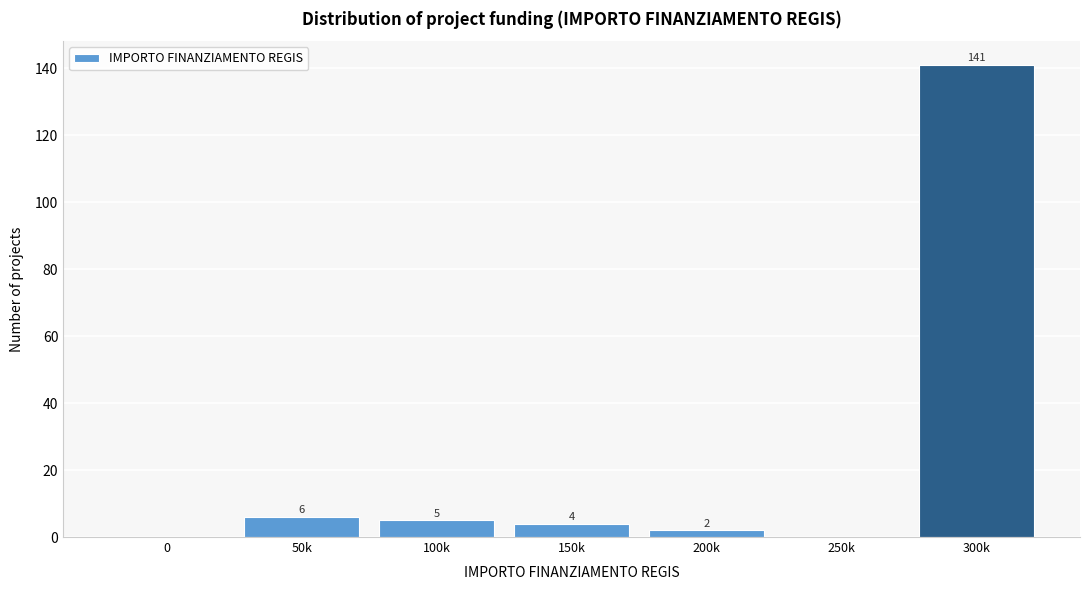

Reading left to right, list all the values displayed in this chart.

0=0	50k=6	100k=5	150k=4	200k=2	250k=0	300k=141